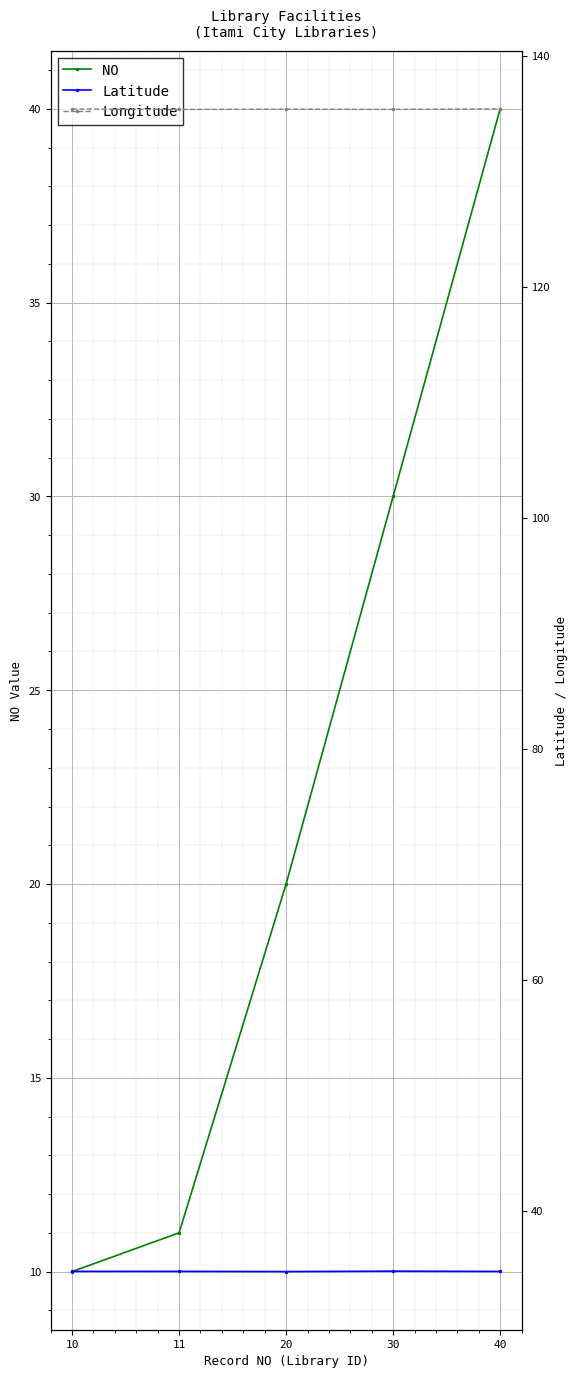

Where is NO nearest to the value 25?

20